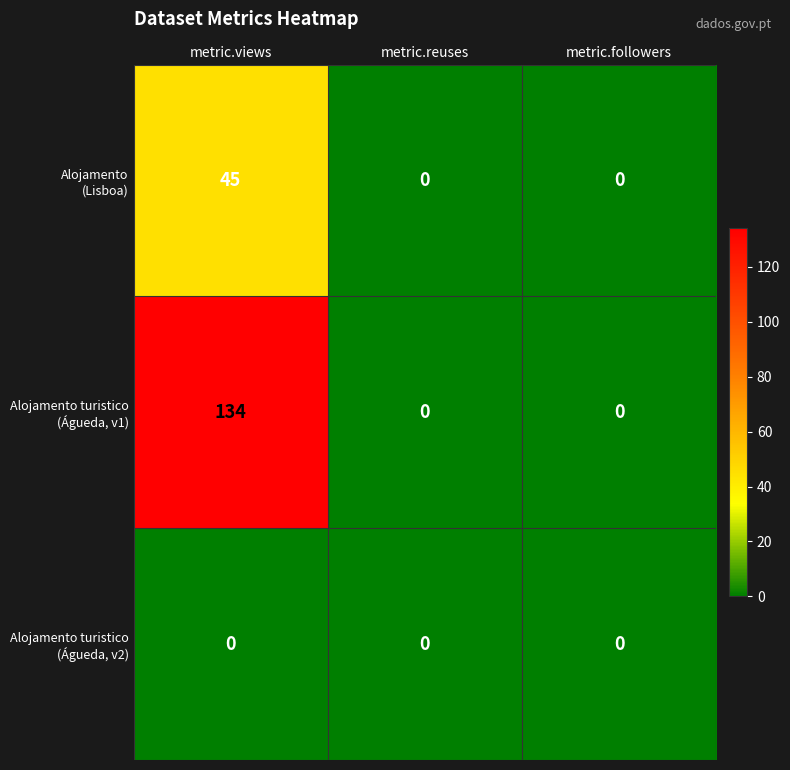

At which category does the chart reach its peak across all series?

metric.views